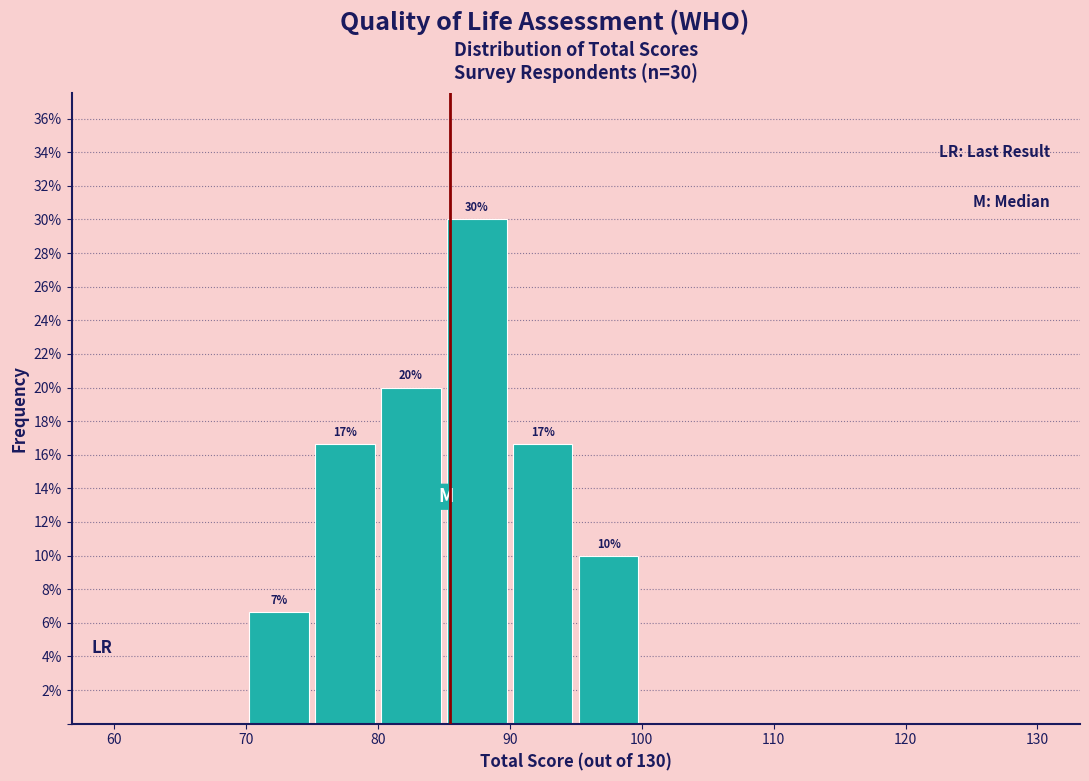

Which range on the x-axis has the tallest bar?

85 to 90